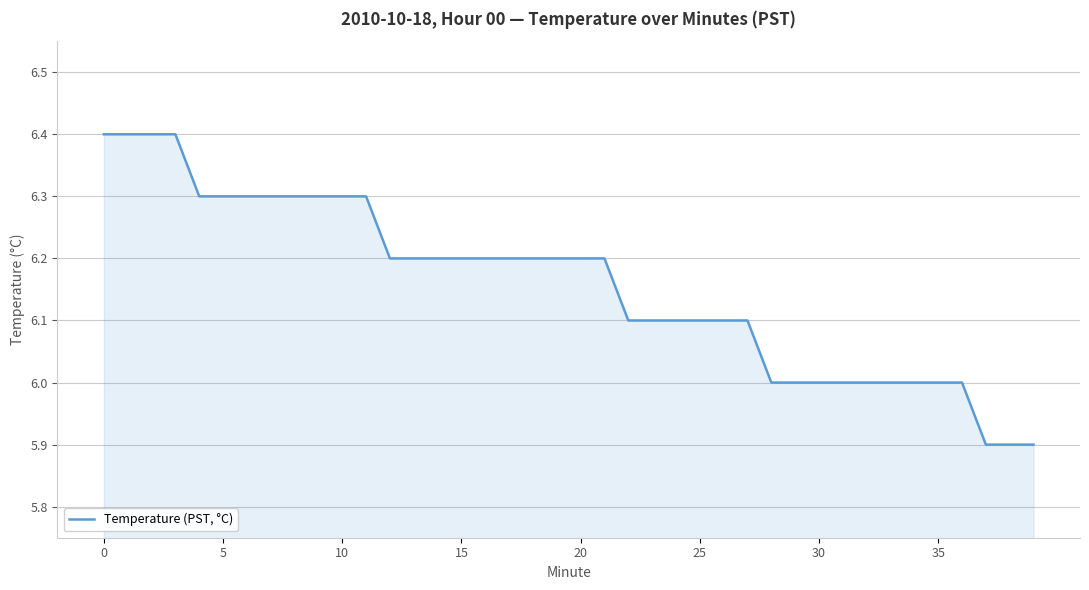

What is the maximum value shown in the chart?

6.4